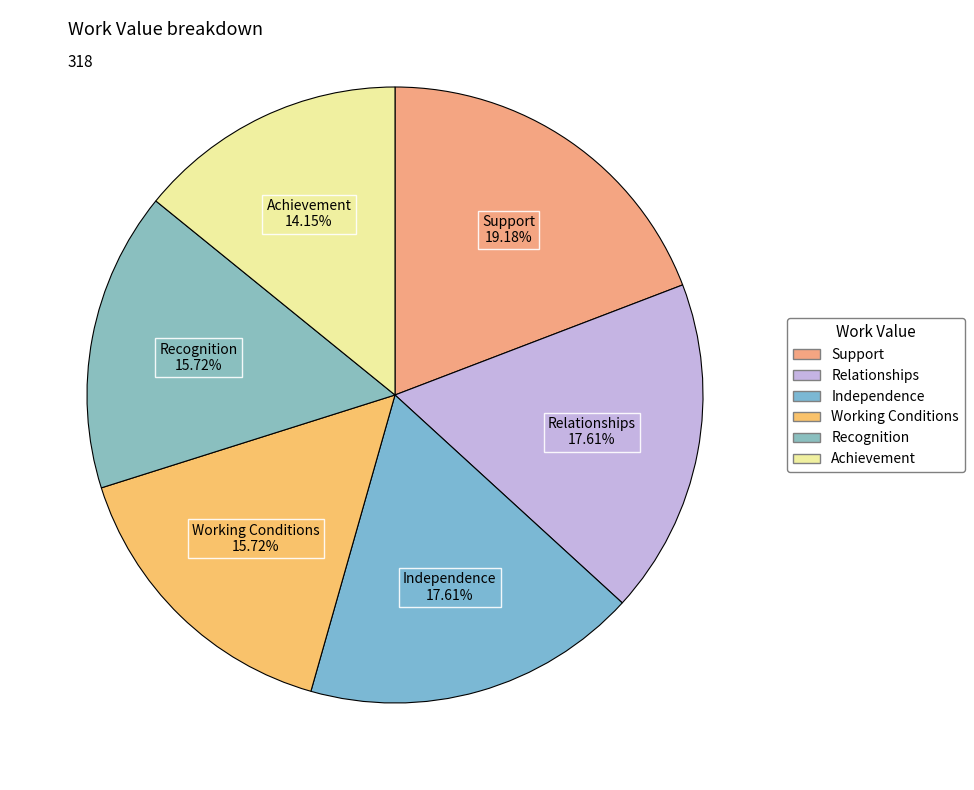

Does any single category account for the majority?

No